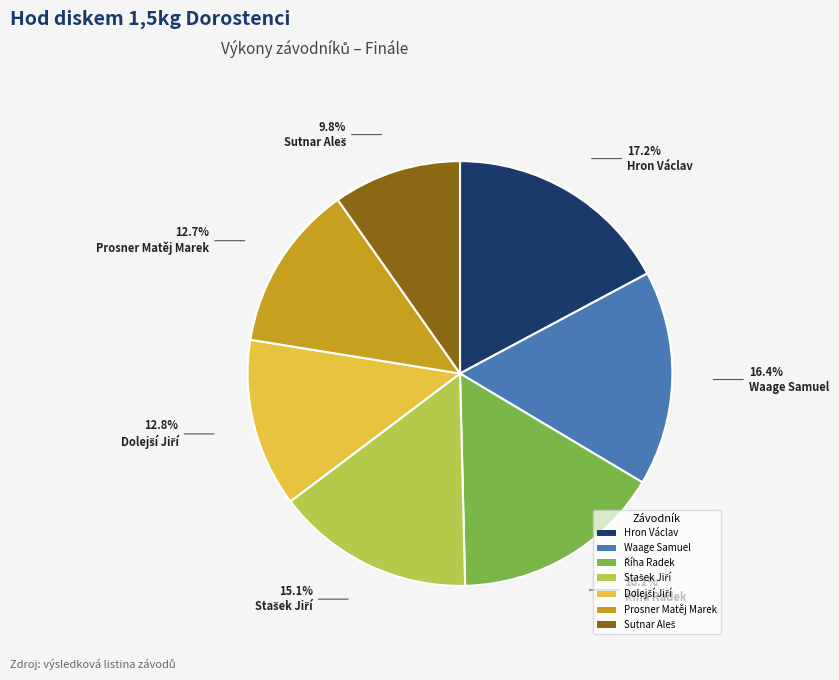

Is it true that Hron Václav is 29% of the pie?

False